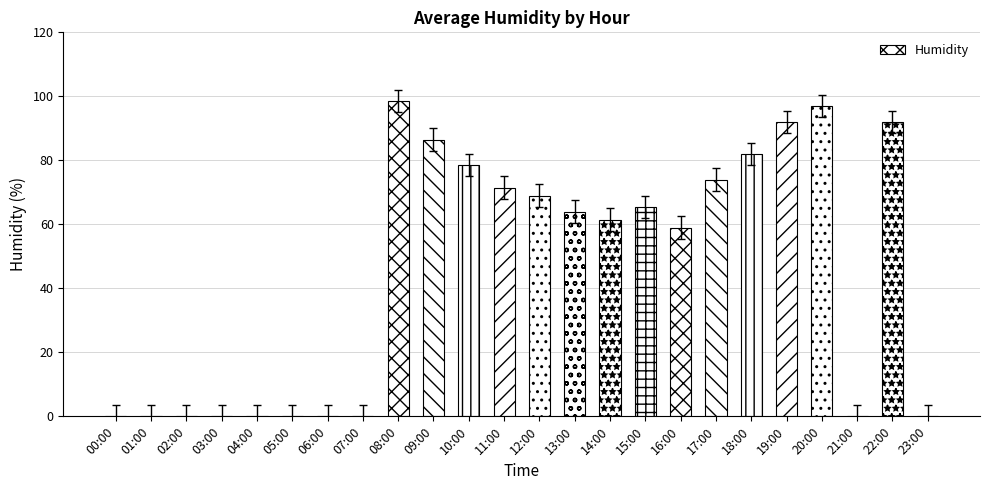

Does the chart contain stacked bars?

No